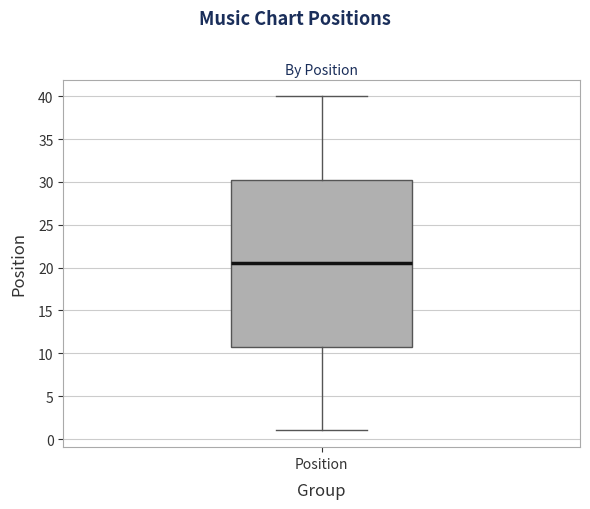

Read this box plot against the y-axis: the position of the median line, the range covered by the box, and the ends of both whiskers. The values are not printed on the chart, so give them approximately, as read against the axis.

median 20.5, box 11.0 to 30.5, whiskers 1.0 to 40.0